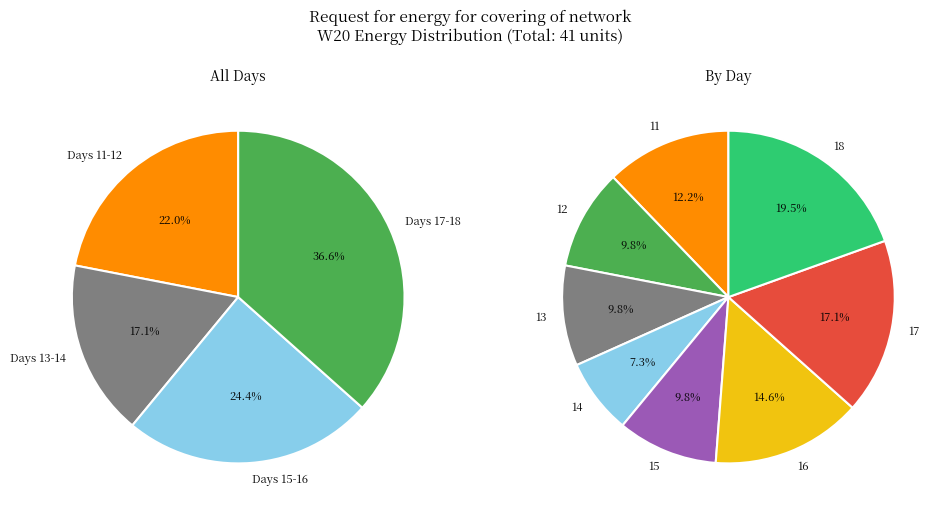

To the nearest percent, what is the difference between the largest and smallest slice percentages?

12%